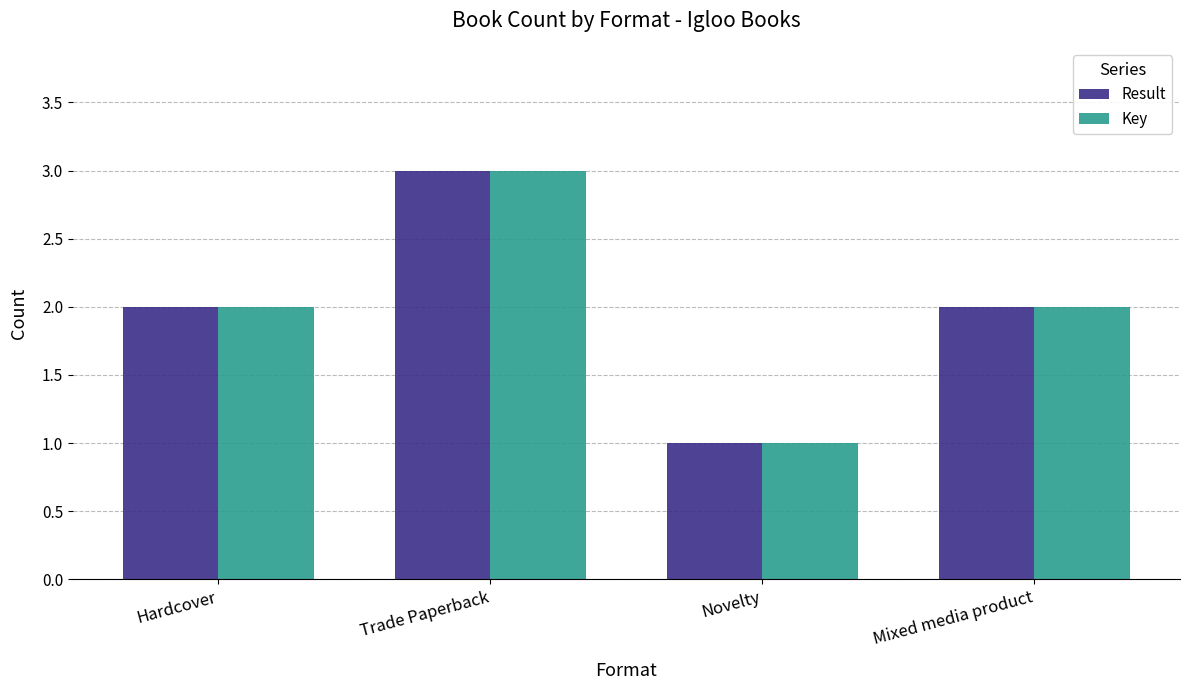

The value of Result at Novelty is 1. True or false?

True